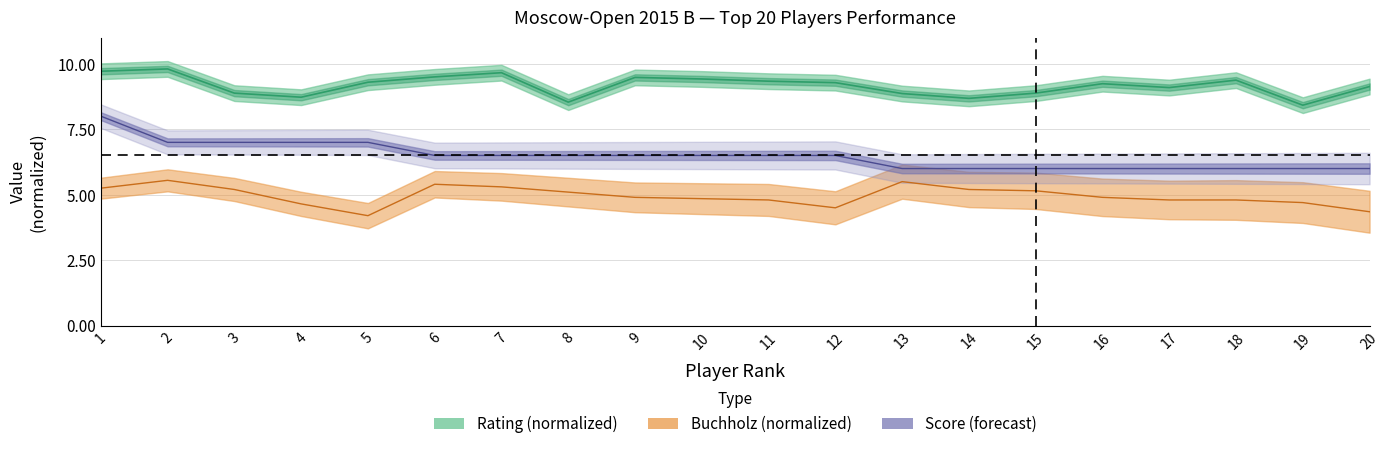

Which series changed the most between 6 and 18?

buchholz